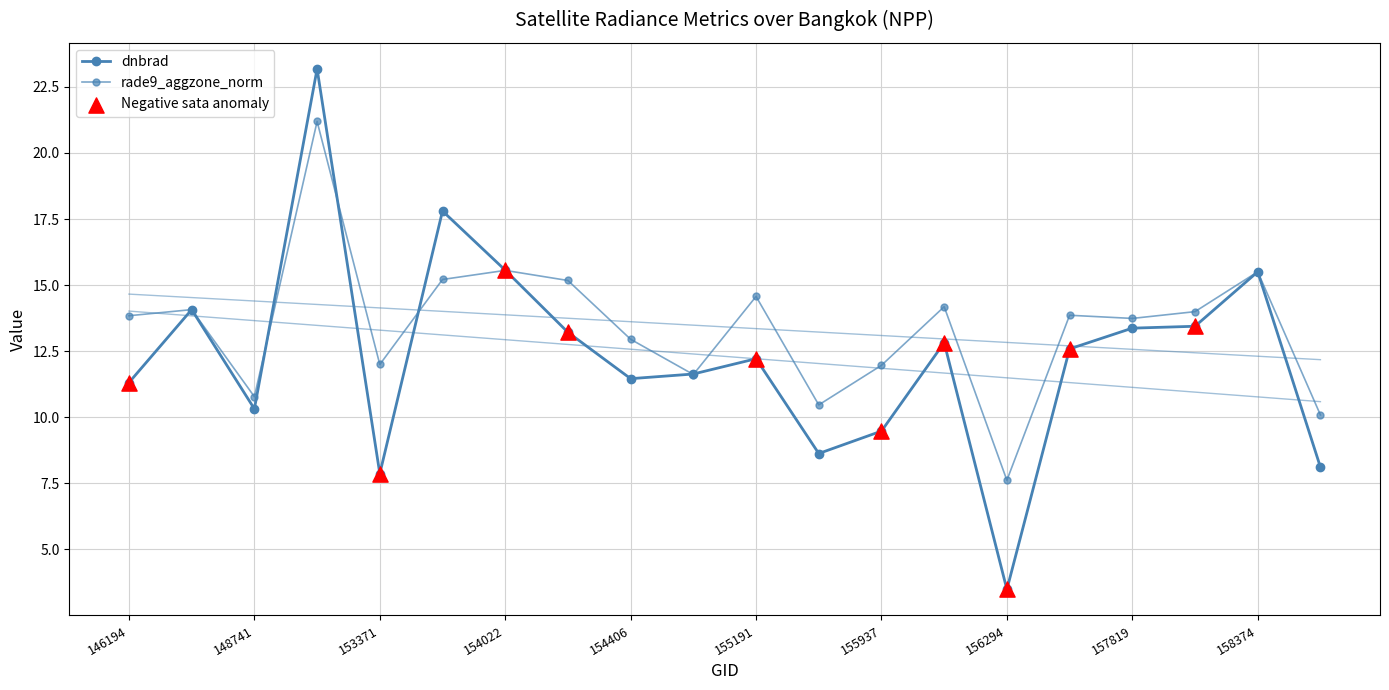

Which series has the largest Y range (max minus min)?

dnbrad